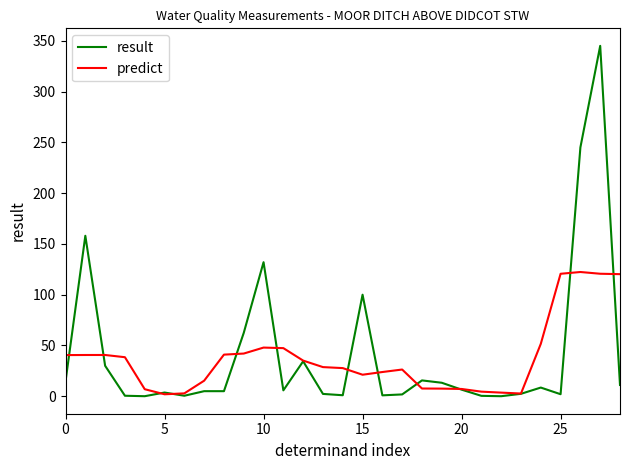

How many distinct data groups are displayed?

2